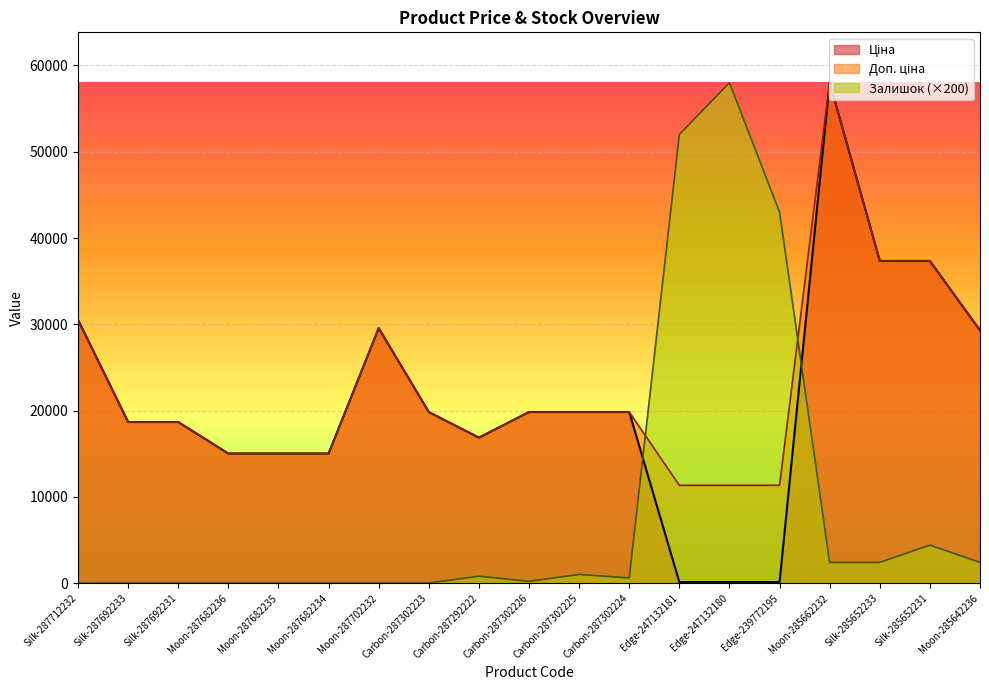

What is the average value of the Доп. ціна series?

22877.3